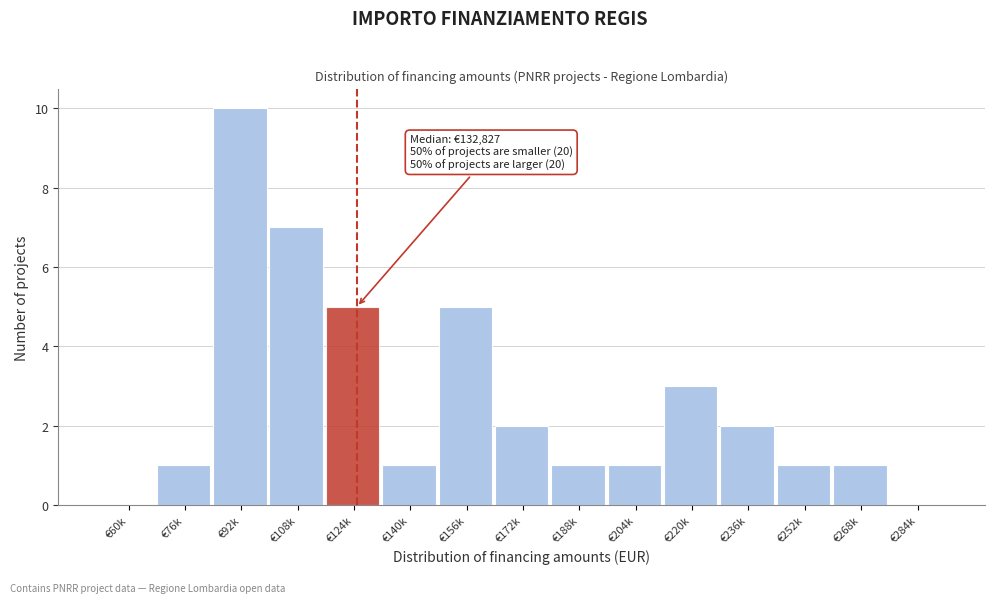

Reading left to right, what are all the values shown in this chart?

€60k=0	€76k=1	€92k=10	€108k=7	€124k=5	€140k=1	€156k=5	€172k=2	€188k=1	€204k=1	€220k=3	€236k=2	€252k=1	€268k=1	€284k=0